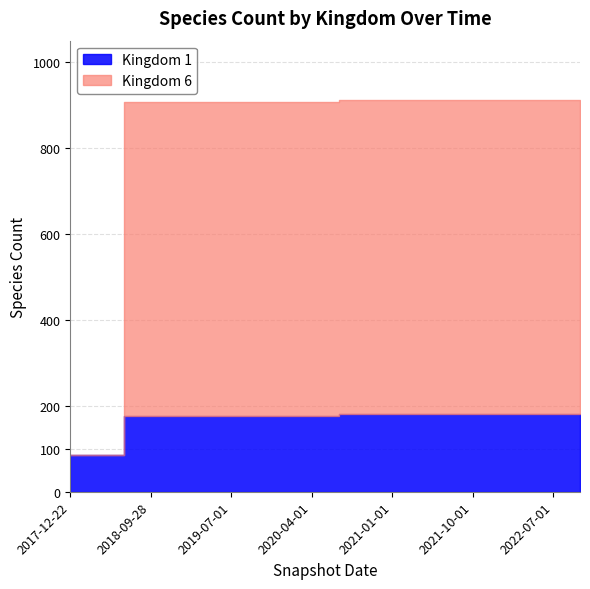

Count the number of categories in the chart.

20